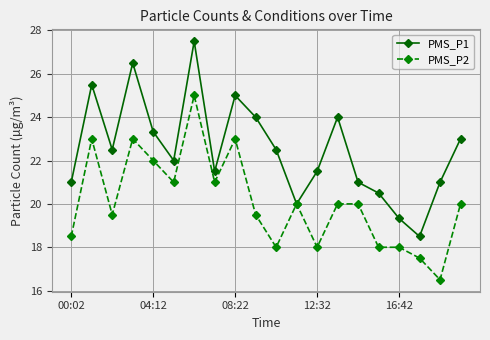

What are all the series names shown in the legend?

PMS_P1, PMS_P2